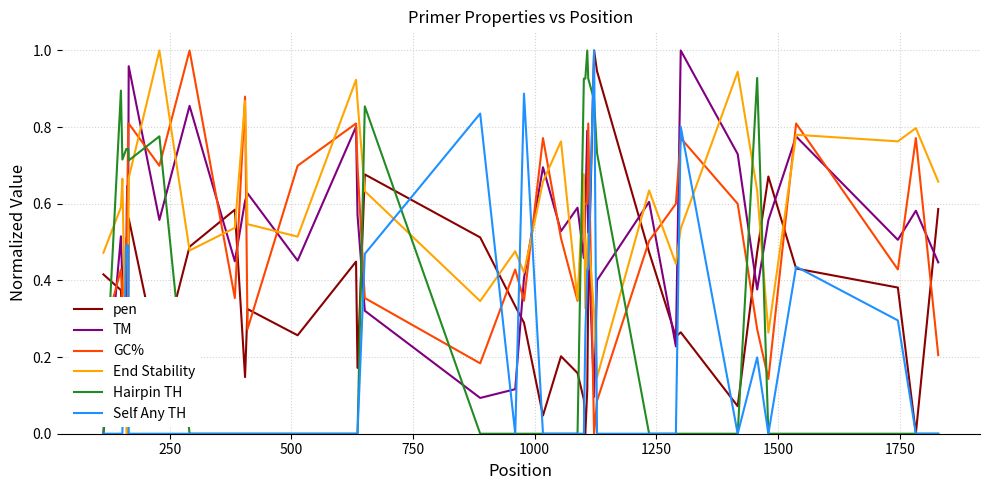

Which series ends up on top after the final intersection of GC% and Self Any TH?

GC%